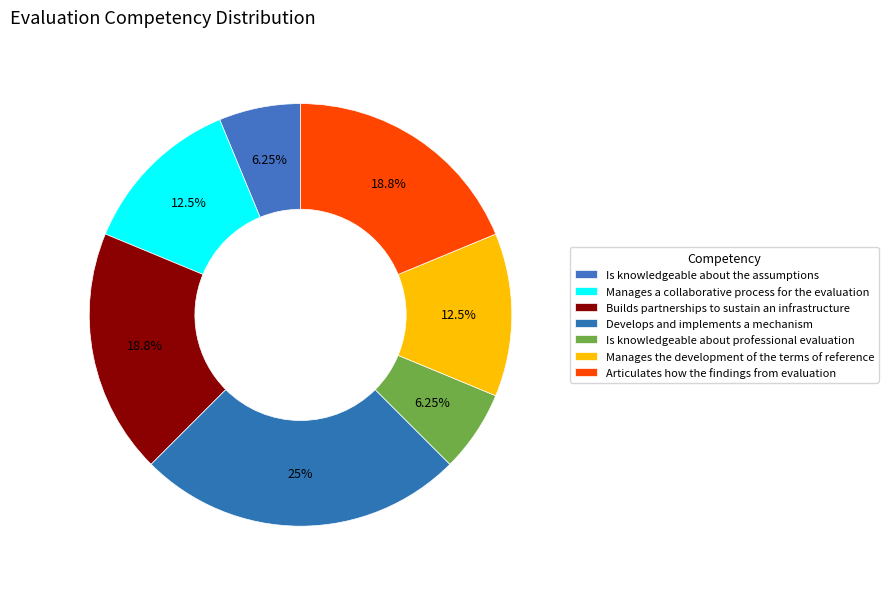

How many segments does this pie chart have?

7